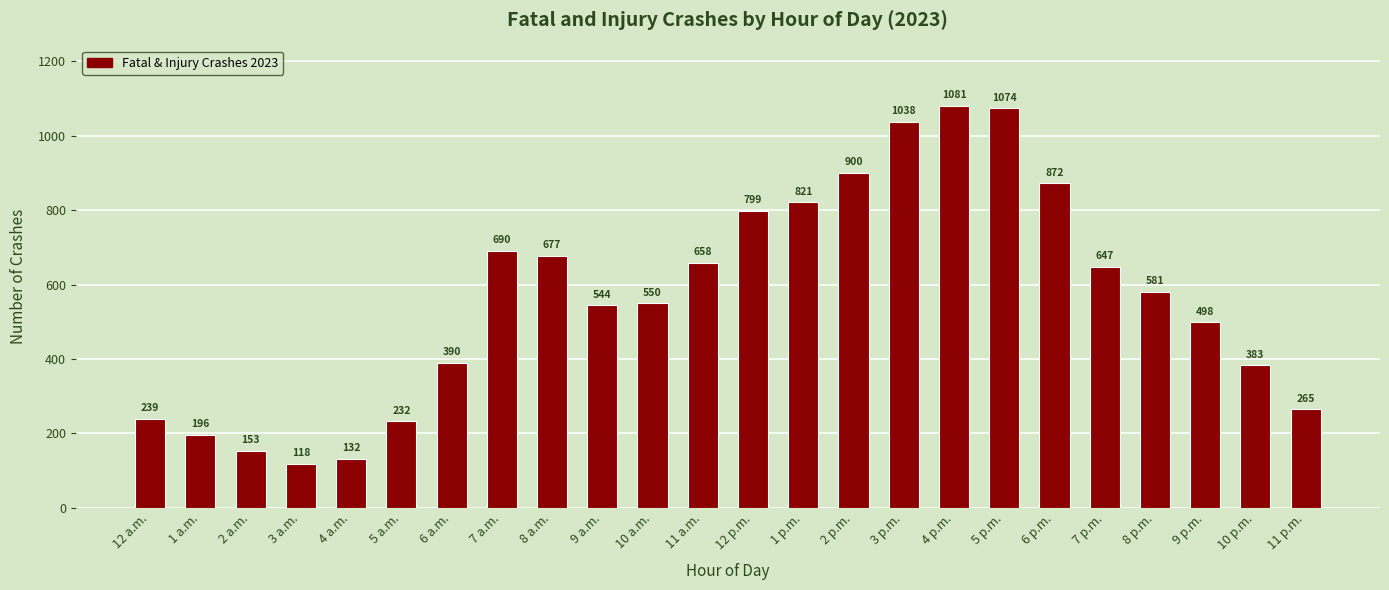

Where does the data first go above 581?

7 a.m.